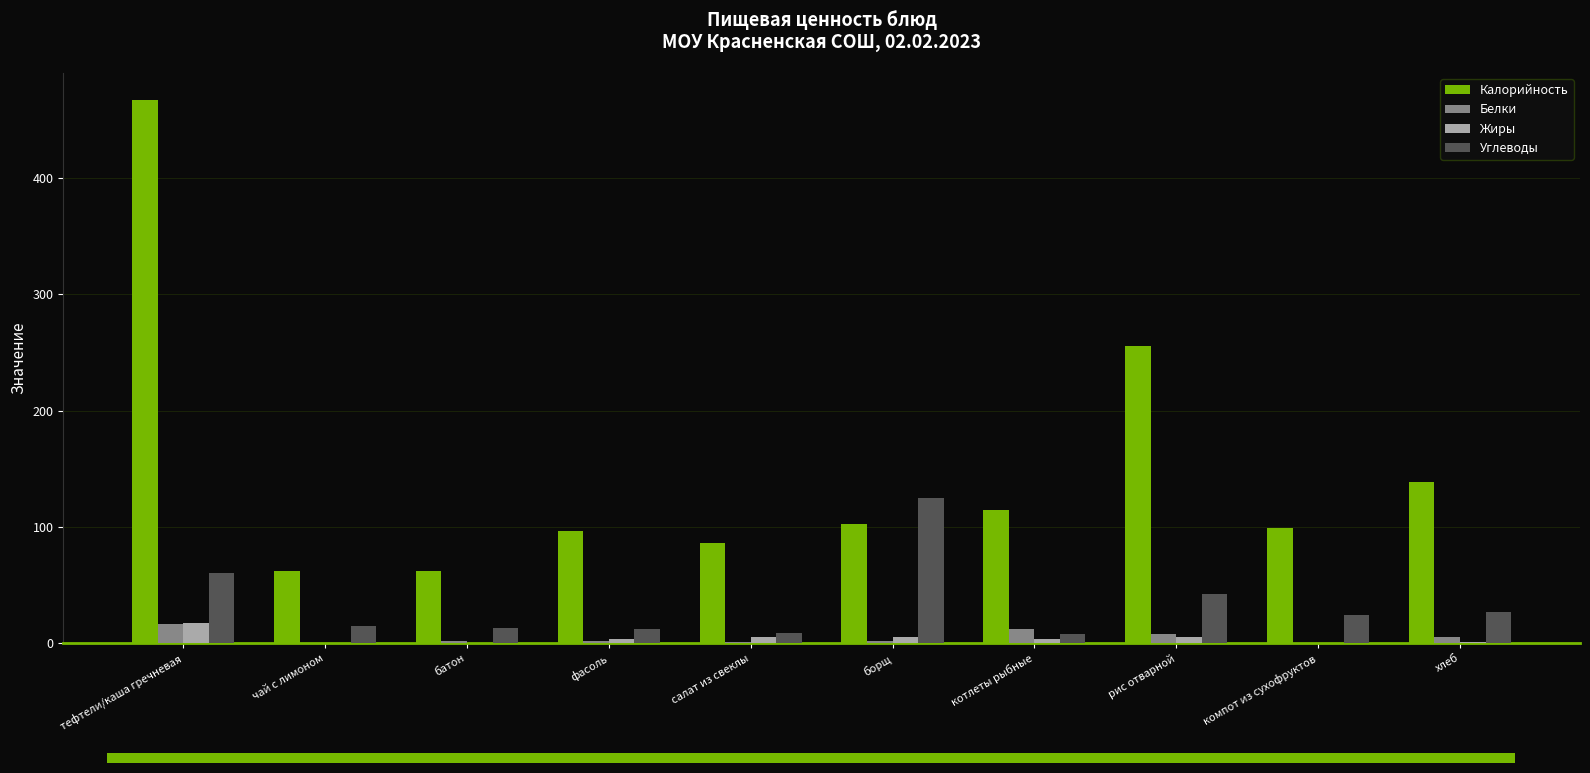

Which series has the largest total across all categories?

Калорийность